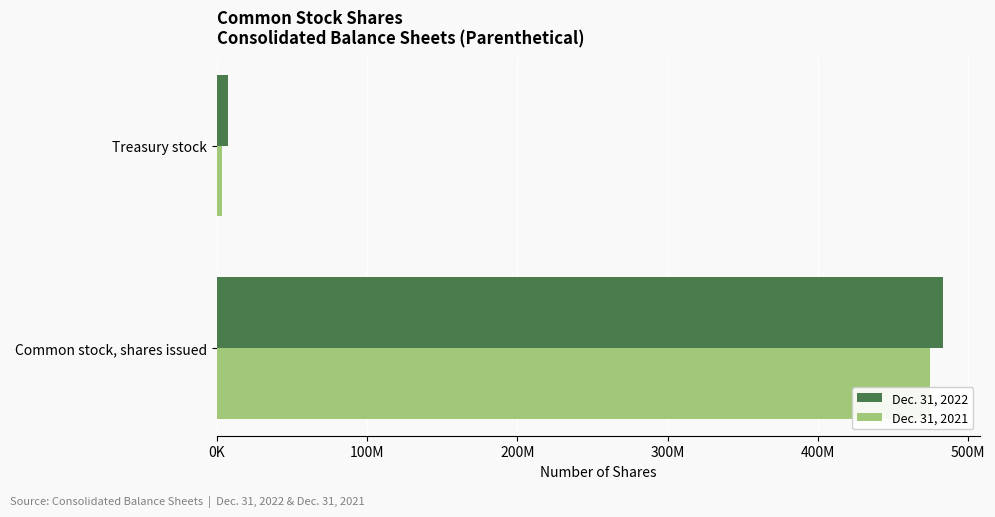

Which series has the widest spread of values?

Dec. 31, 2022